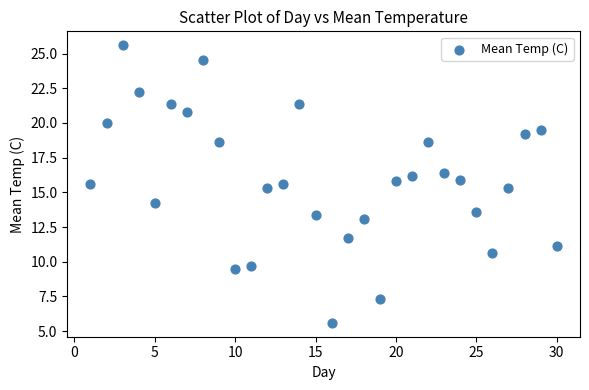

What is the range of Y values (max minus min)?

20.0